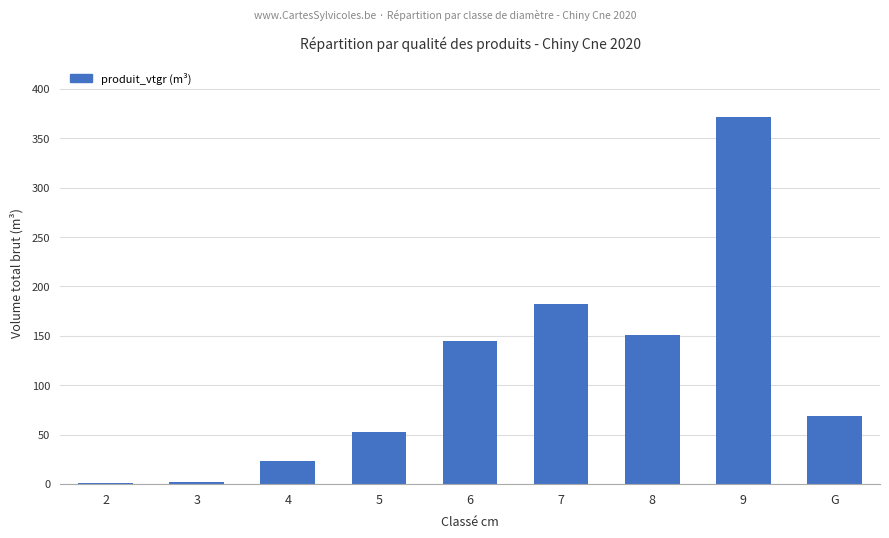

Which label corresponds to the largest value in the chart?

9